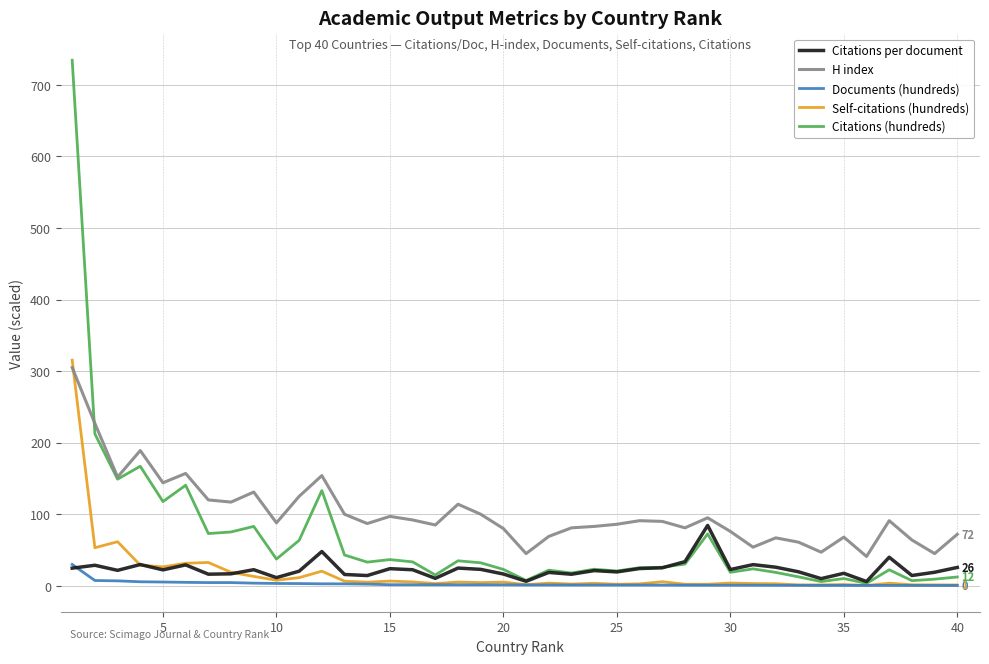

True or false: H index and Documents (hundreds) cross at least once.

False